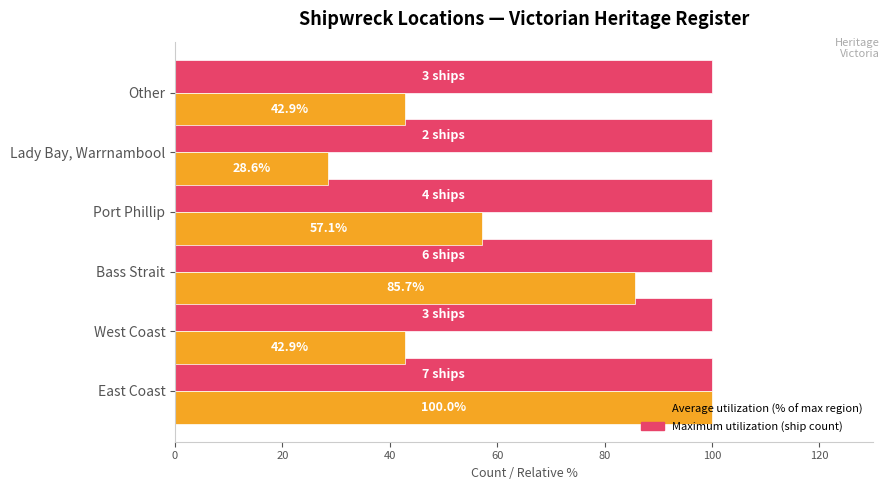

What is the greatest value displayed?

100.0